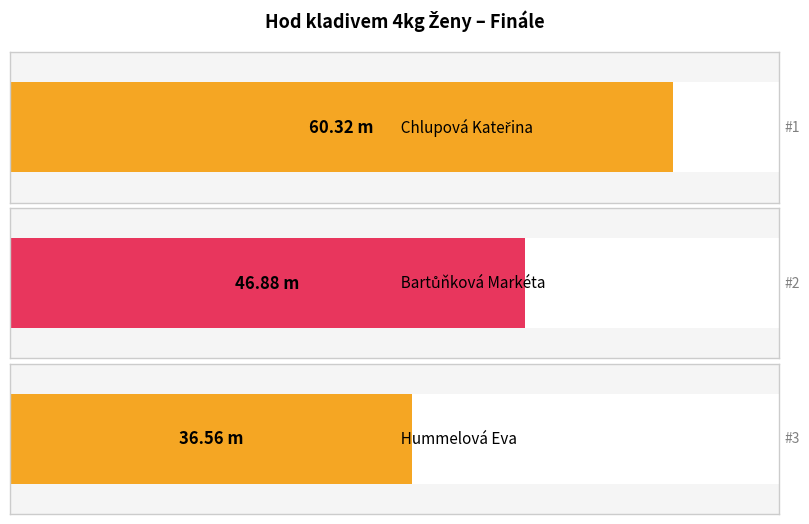

What is the change in value from Chlupová Kateřina to Hummelová Eva?

-23.8